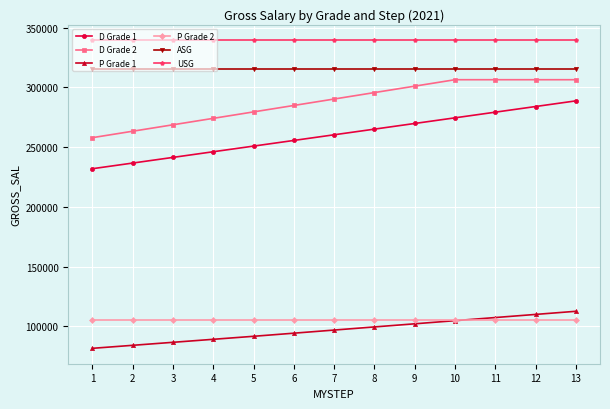

At which label does D Grade 2 reach its minimum?

1